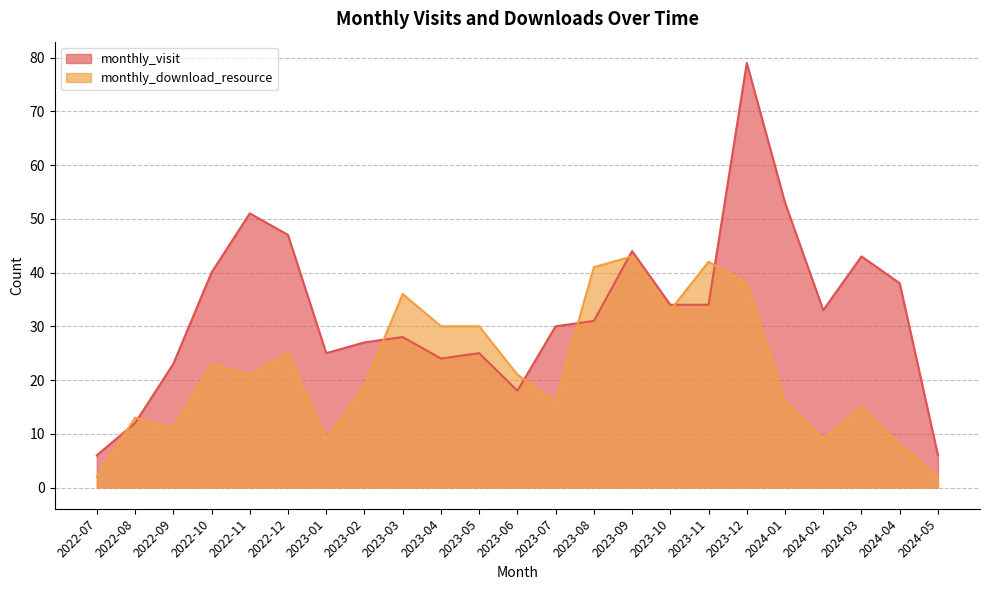

Does the chart display data point markers on the line(s)?

No